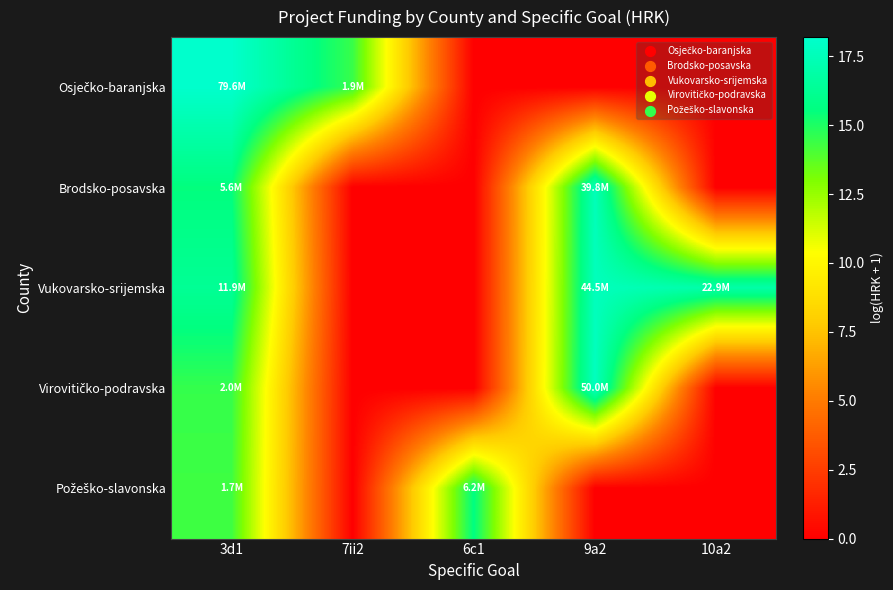

Rank the series at 3d1 from lowest to highest value.

Požeško-slavonska, Virovitičko-podravska, Brodsko-posavska, Vukovarsko-srijemska, Osječko-baranjska